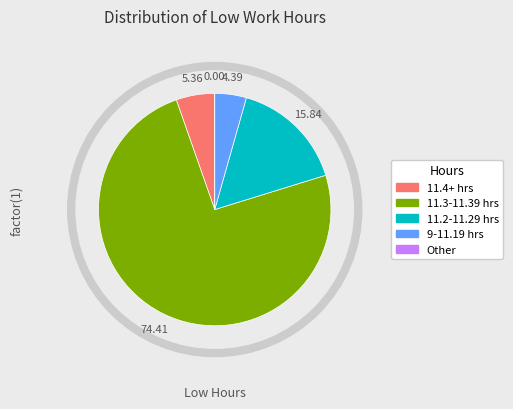

Is there any slice that represents more than half of the pie?

Yes